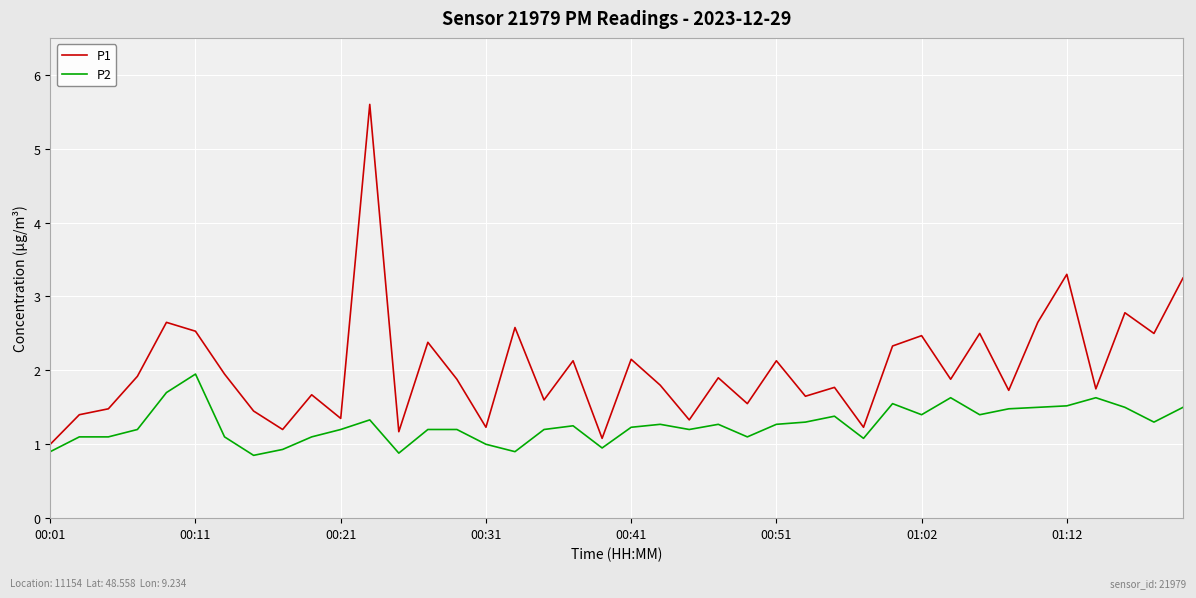

Which series has the widest spread of values?

P1